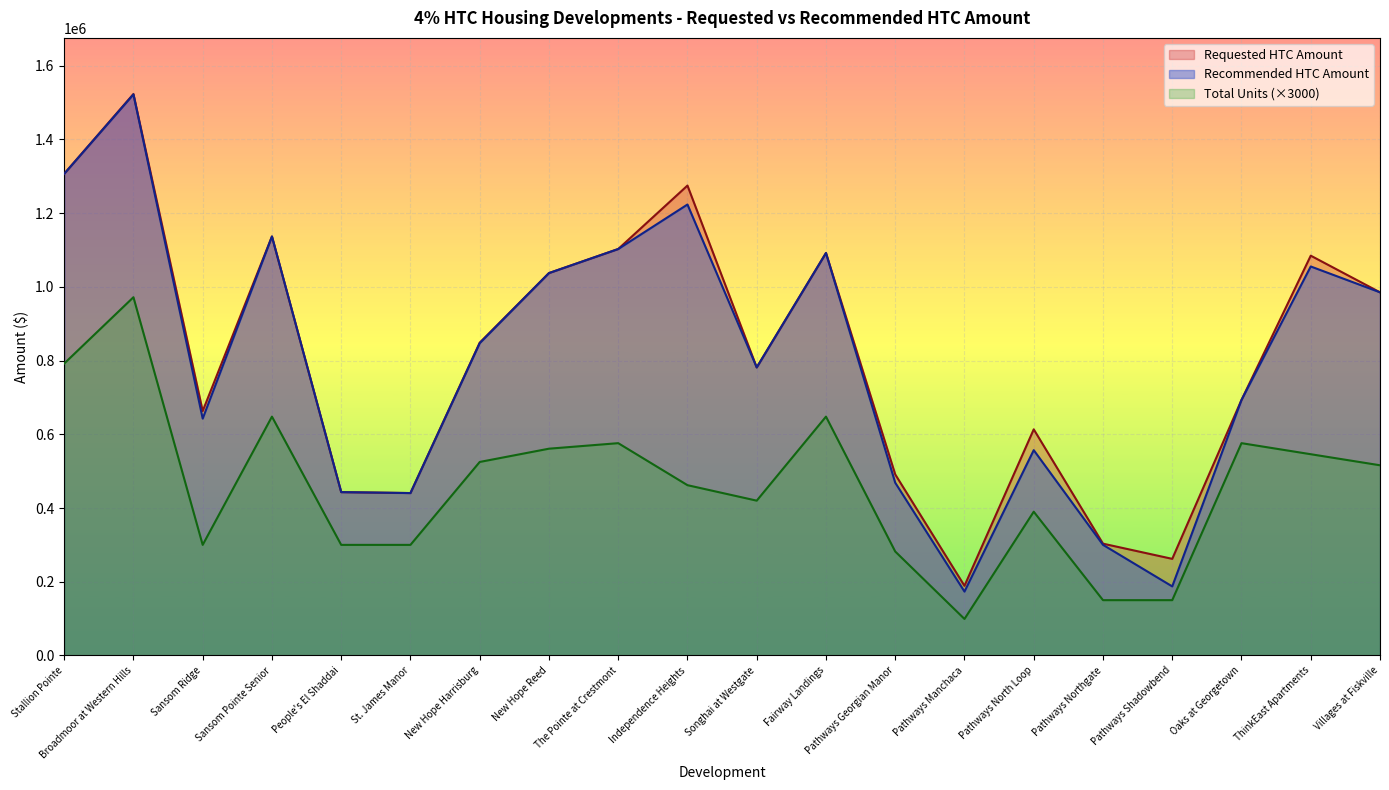

The value of Total Units at Villages at Fiskville is 218450. True or false?

False